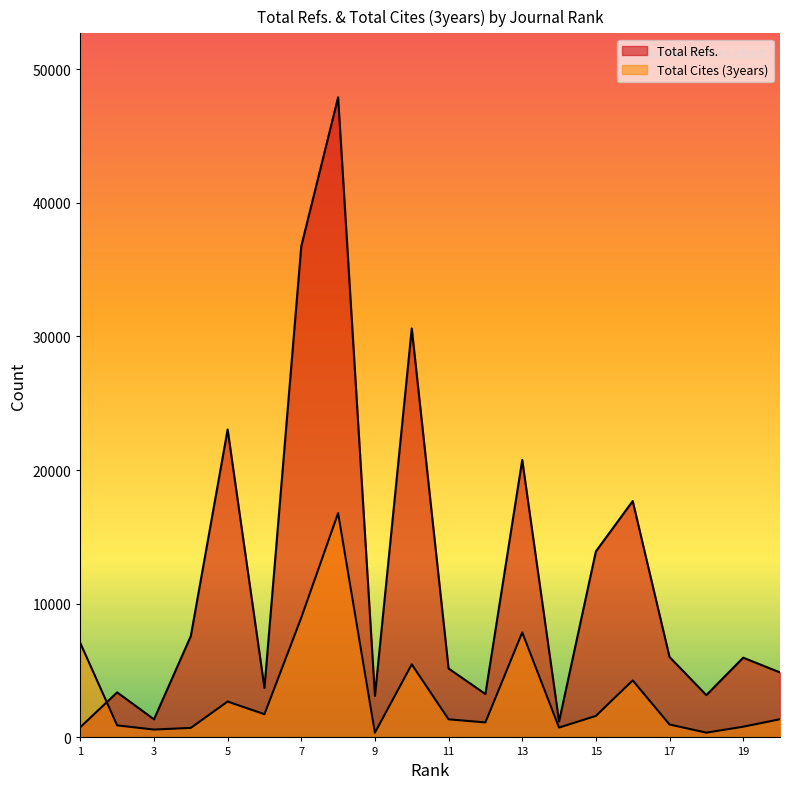

Reading left to right, what are all the values shown in this chart?

Total Refs.: 770	3370	1350	7580	23035	3696	36748	47886	3106	30596	5154	3244	20759	1185	13917	17681	6017	3165	5963	4863
Total Cites (3years): 7052	901	587	712	2684	1735	8963	16779	351	5467	1353	1121	7854	737	1608	4265	966	356	800	1362